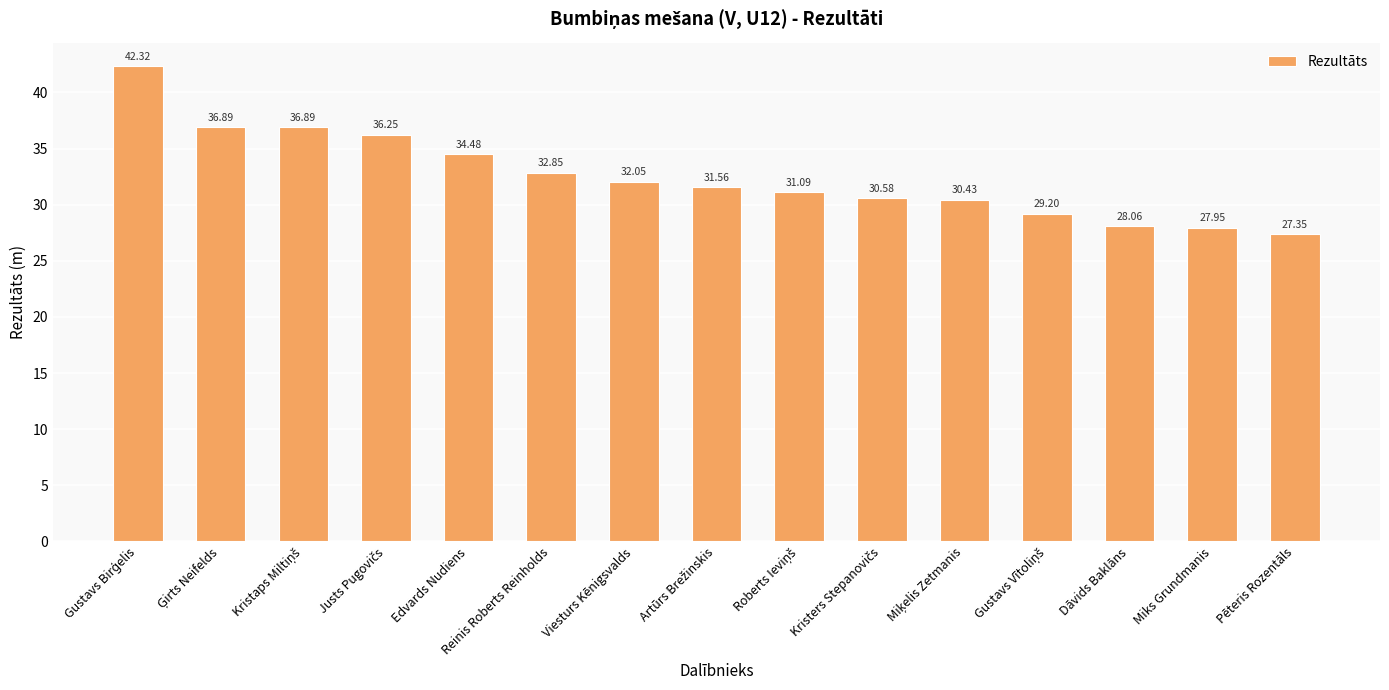

Where is the data nearest to the value 34?

Edvards Nudiens